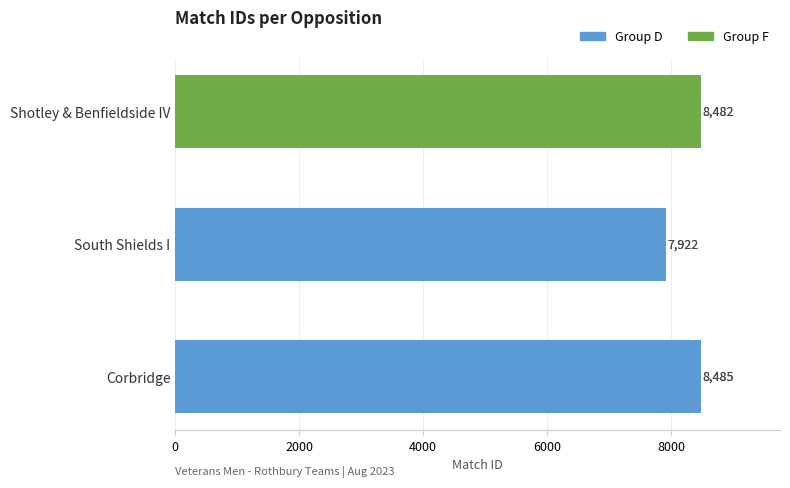

What is the sum of all values?

24889